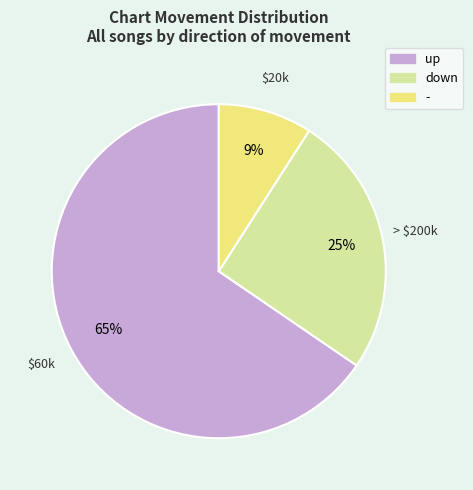

To the nearest percent, what is the difference between the down and up slice percentages?

40%